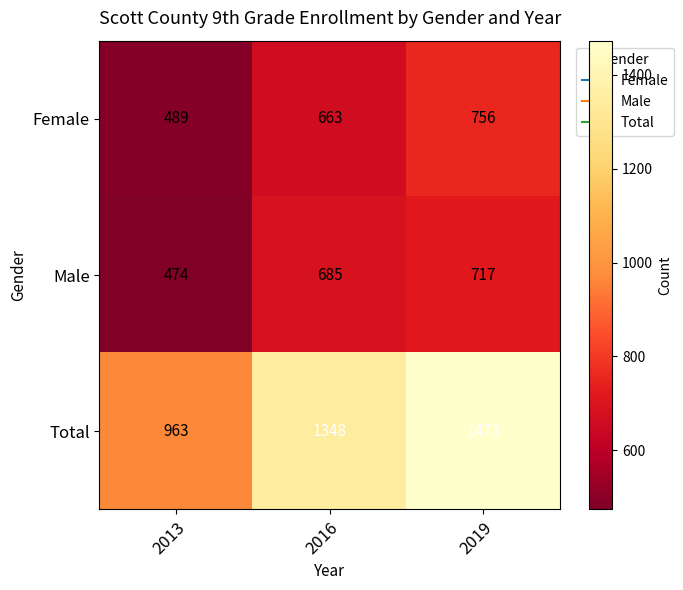

At which category is the sum across all series the highest?

2019